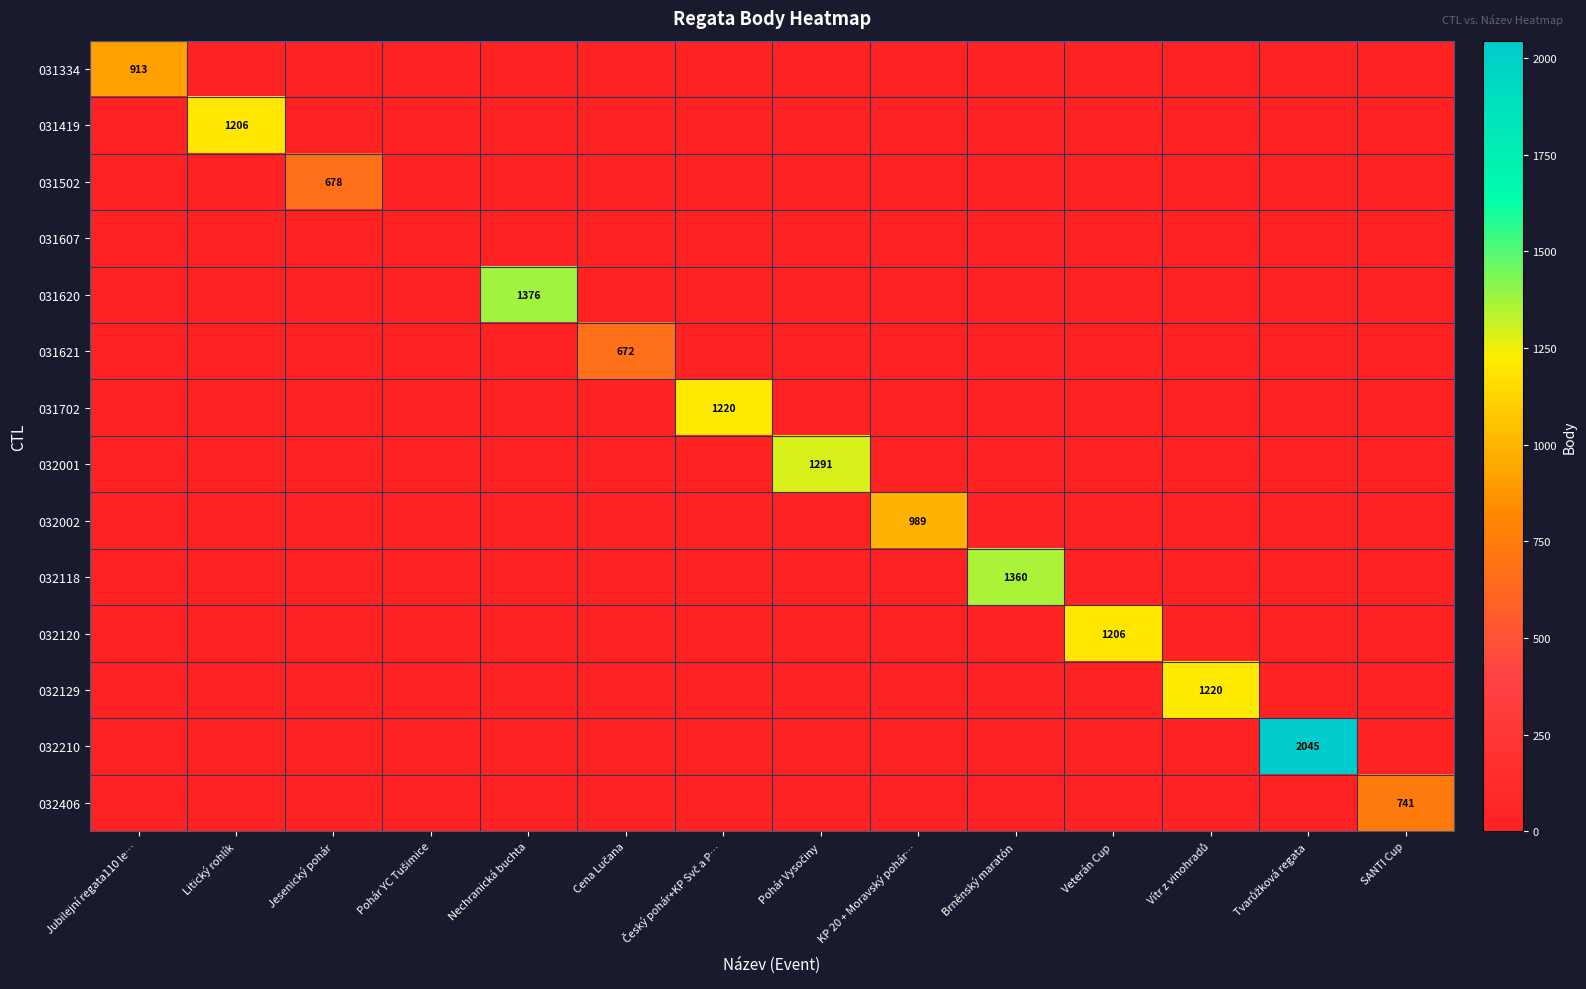

How many values in 031419 are above zero?

1